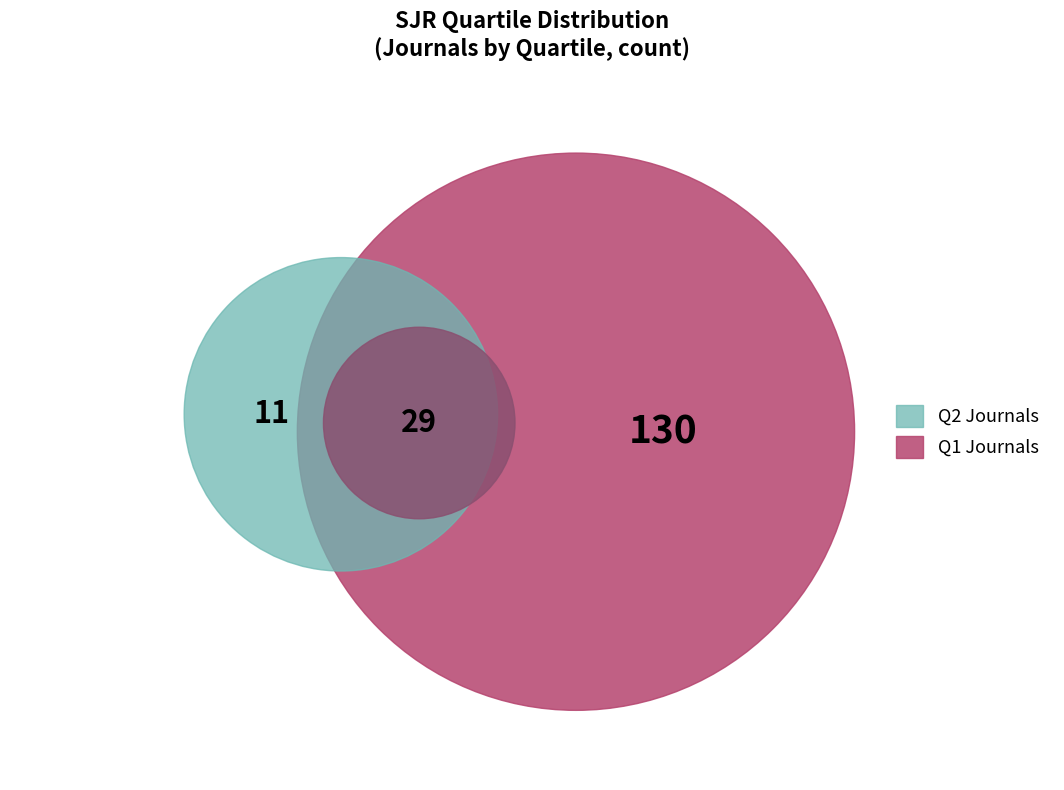

Count the number of slices in the pie.

2